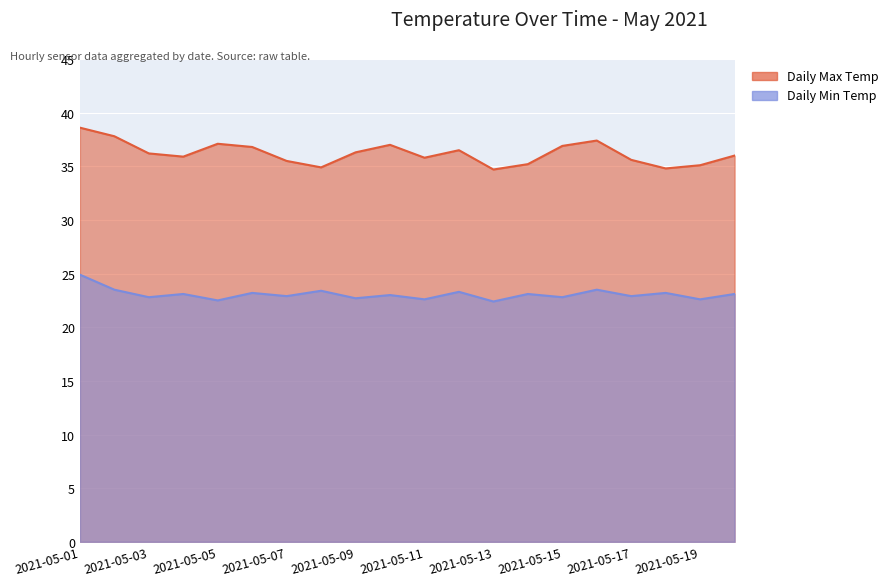

List the labels in order of Daily Min Temp value, smallest first.

2021-05-13, 2021-05-05, 2021-05-11, 2021-05-19, 2021-05-09, 2021-05-03, 2021-05-15, 2021-05-07, 2021-05-17, 2021-05-10, 2021-05-04, 2021-05-14, 2021-05-20, 2021-05-06, 2021-05-18, 2021-05-12, 2021-05-08, 2021-05-02, 2021-05-16, 2021-05-01